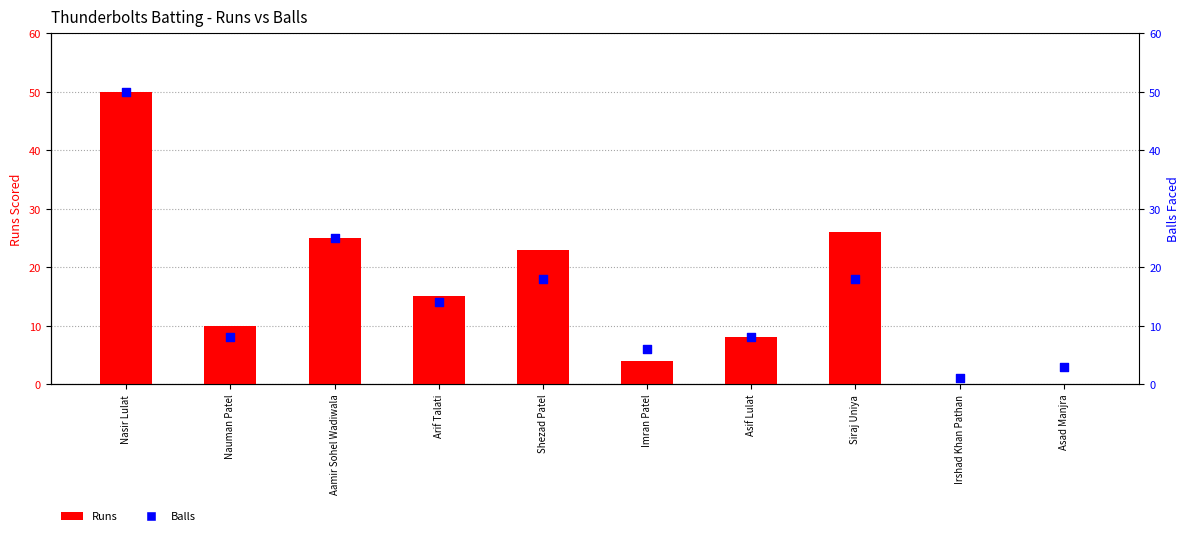

Which series has the widest spread of Y values?

Runs